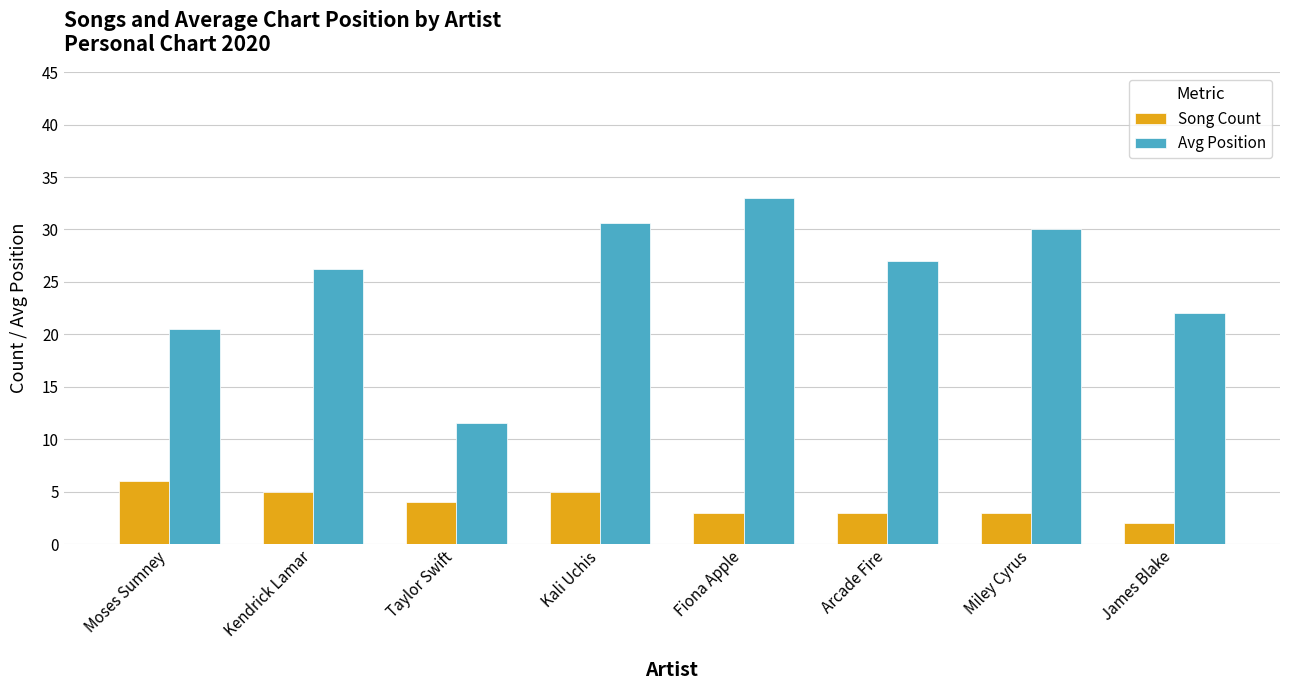

Which label corresponds to the largest value in the chart?

Fiona Apple